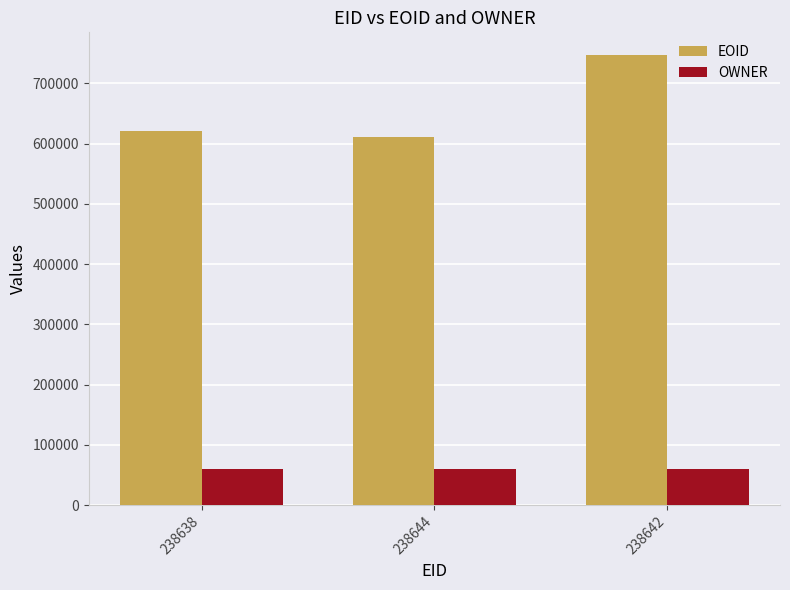

Are the bars horizontal?

No